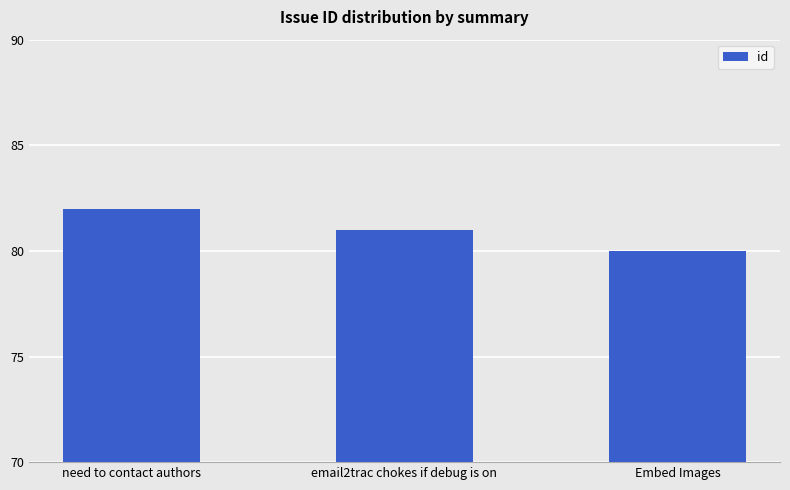

Which label corresponds to the largest value in the chart?

need to contact authors